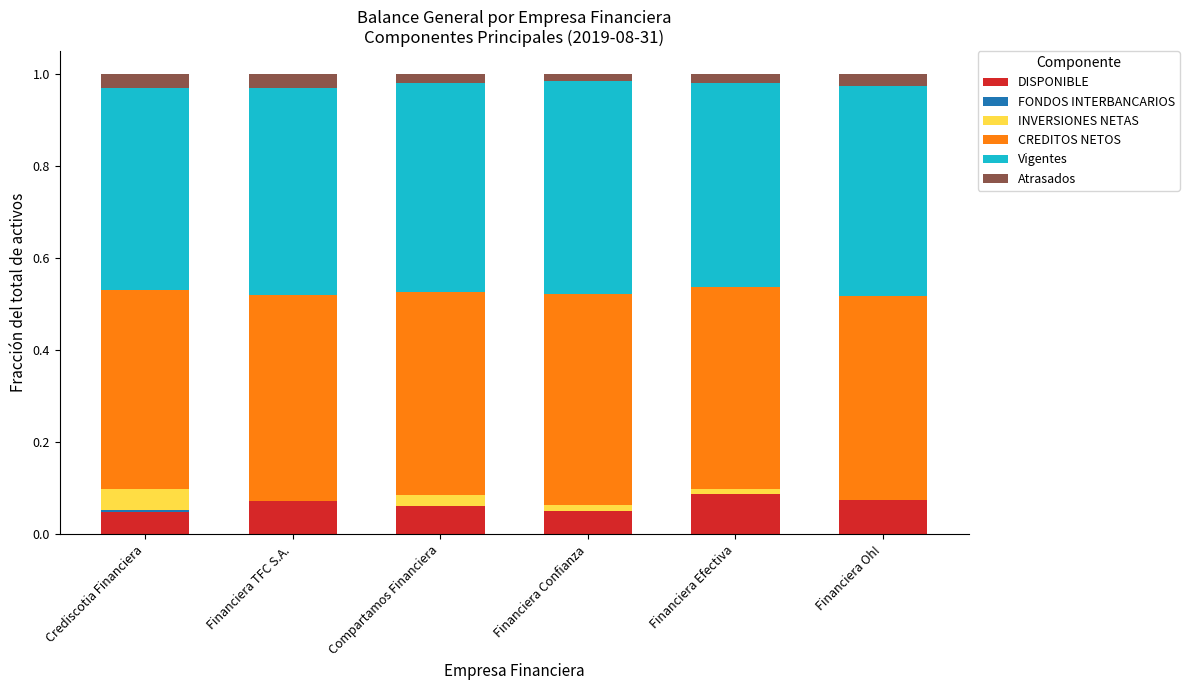

Is it true that DISPONIBLE equals 0.0 at Crediscotia Financiera?

True